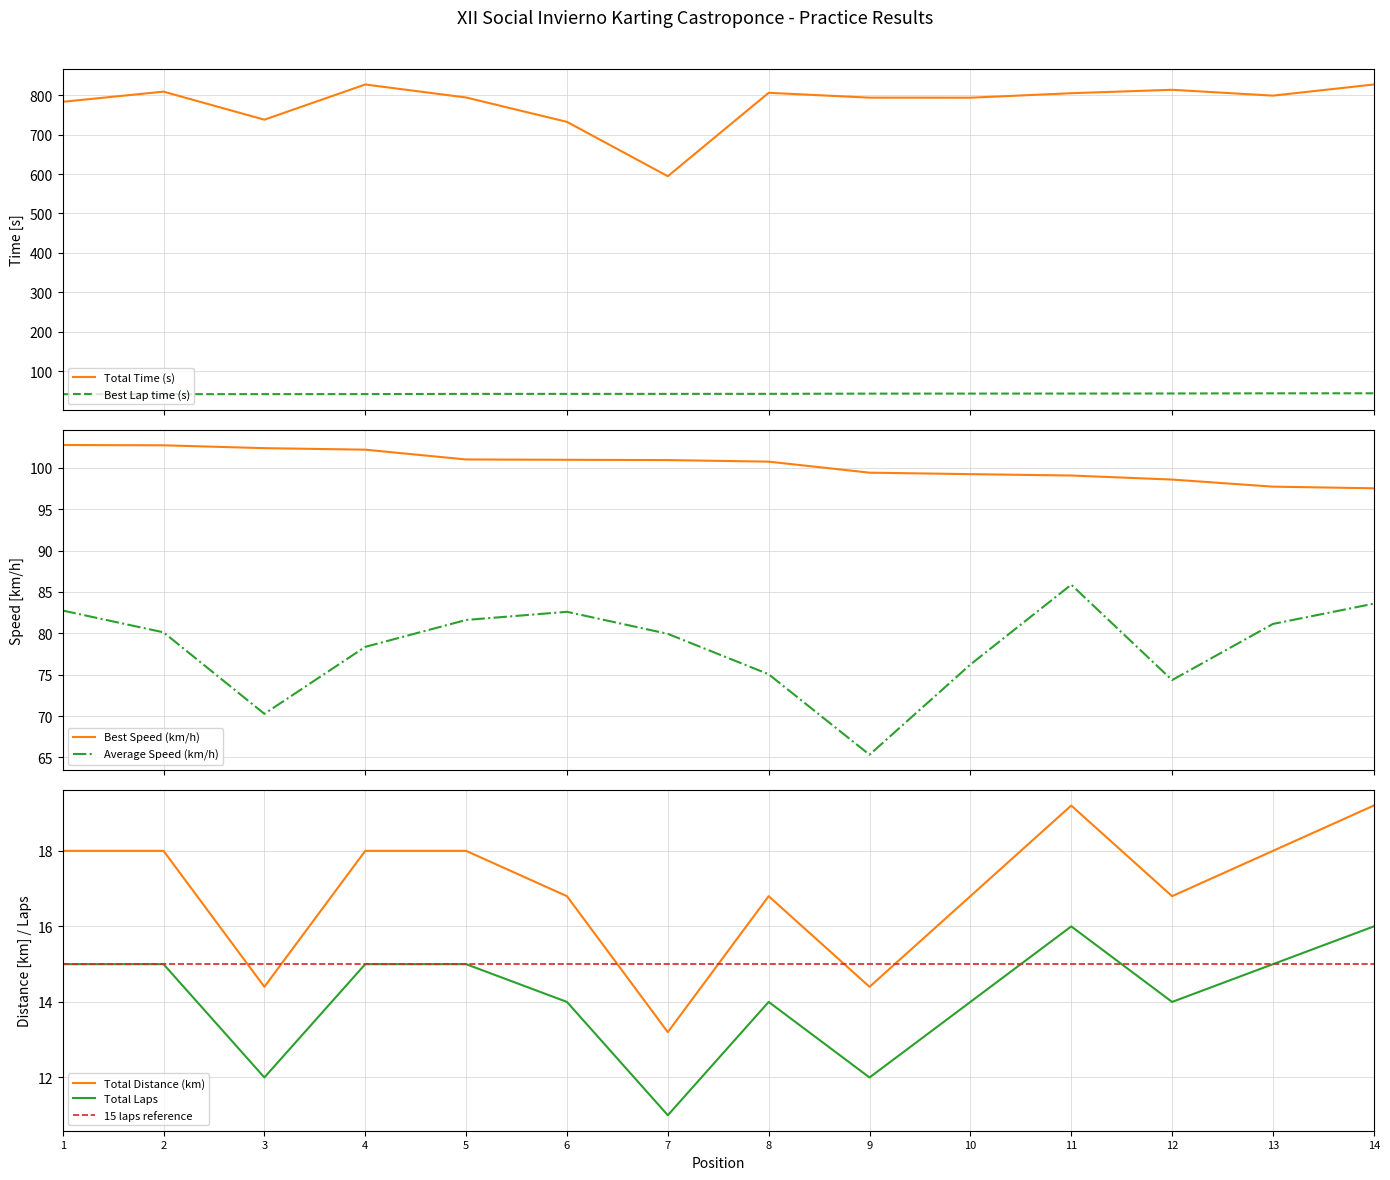

At which label does Total Distance (km) reach its minimum?

7